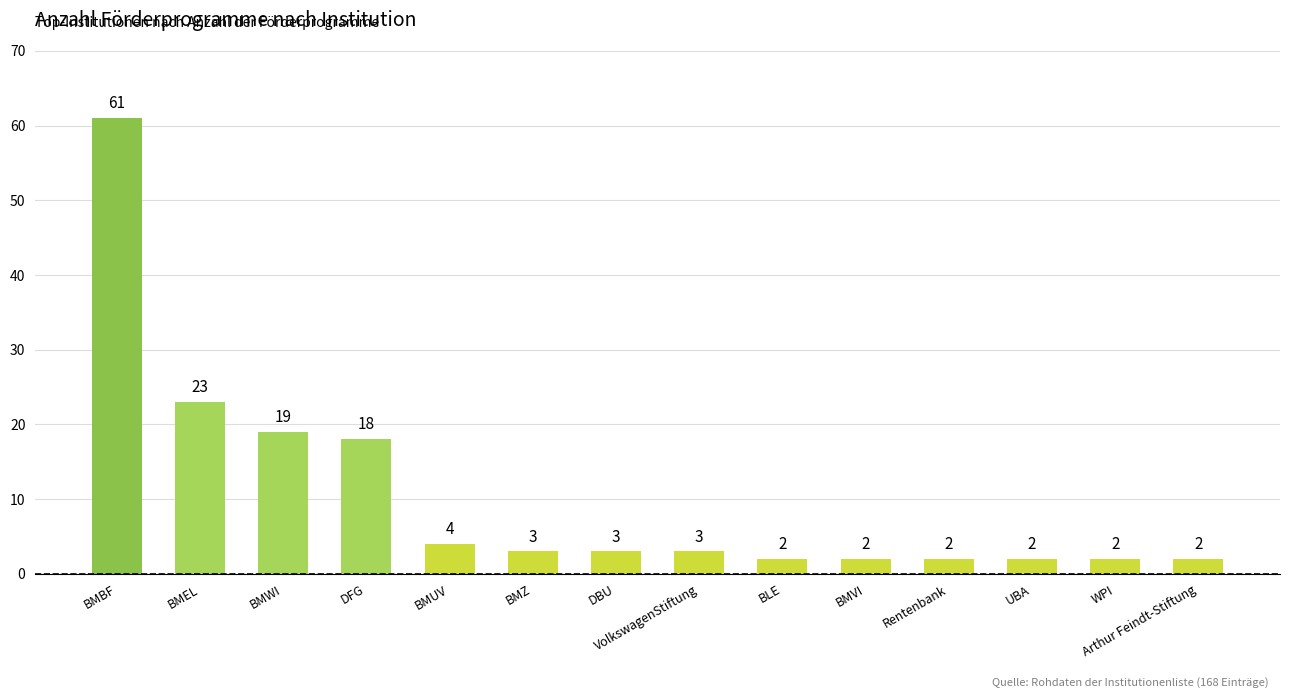

What is the label of the 12th bar from the left?

UBA